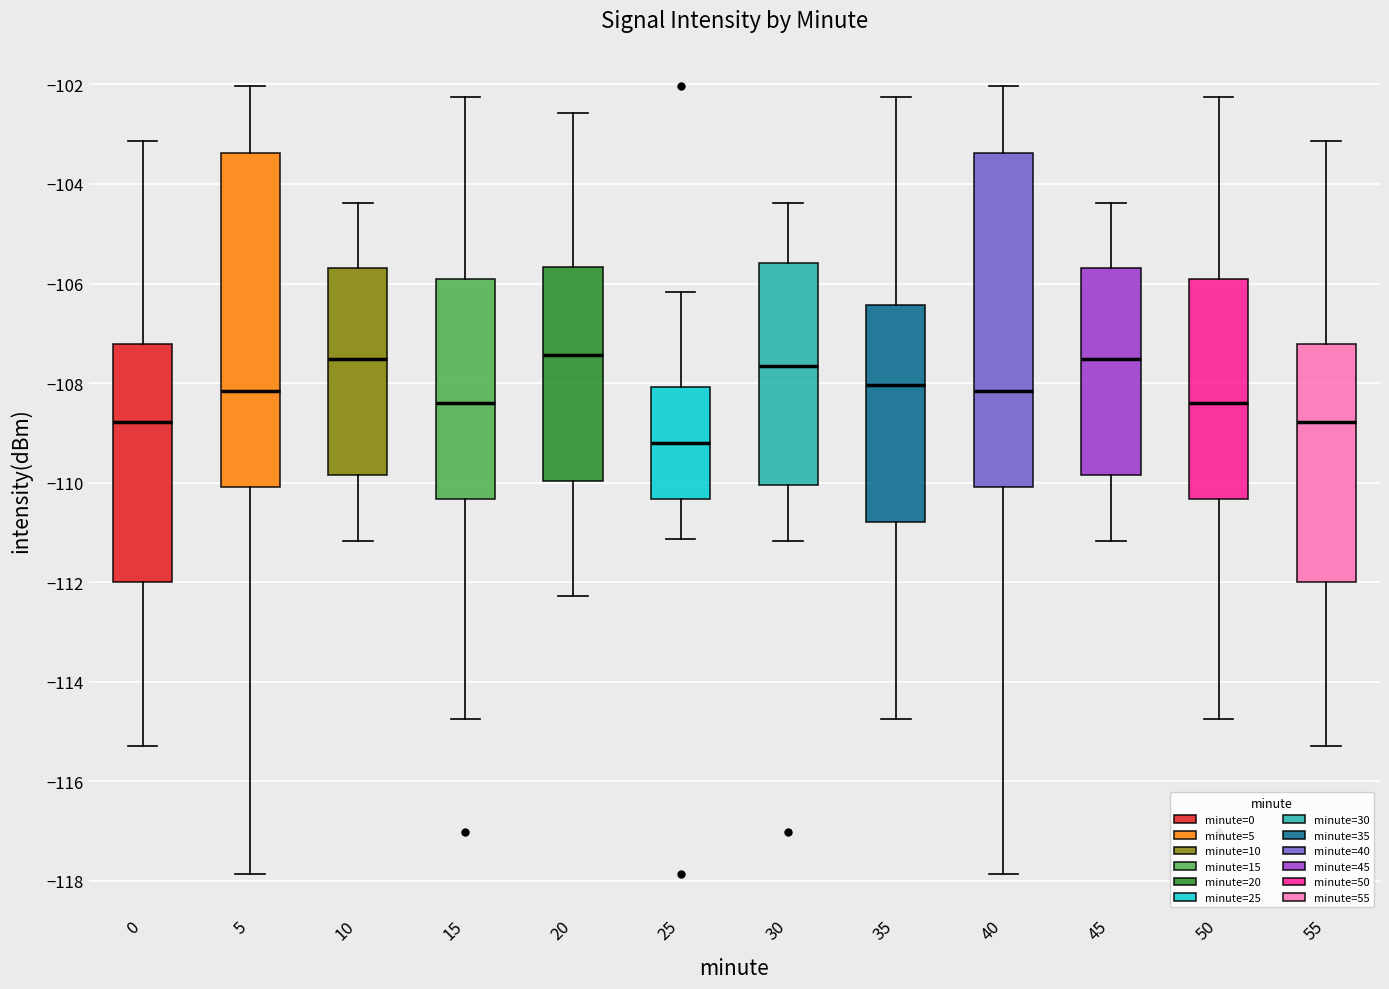

Where does the upper whisker of the box at x = 50 end on the y-axis? The values are not printed on the chart, so give them approximately, as read against the axis.

-102.2